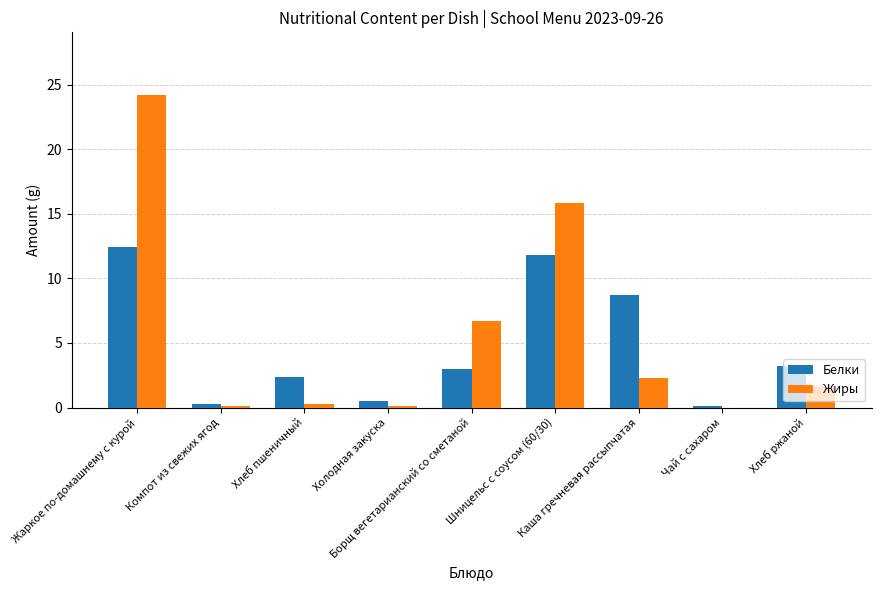

What is the sum of all Жиры values?

51.2